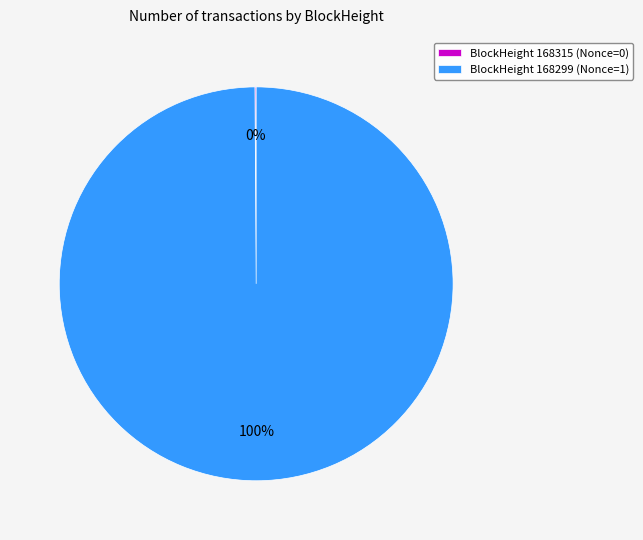

The BlockHeight 168299 (Nonce=1) slice represents 100% of the pie. True or false?

True